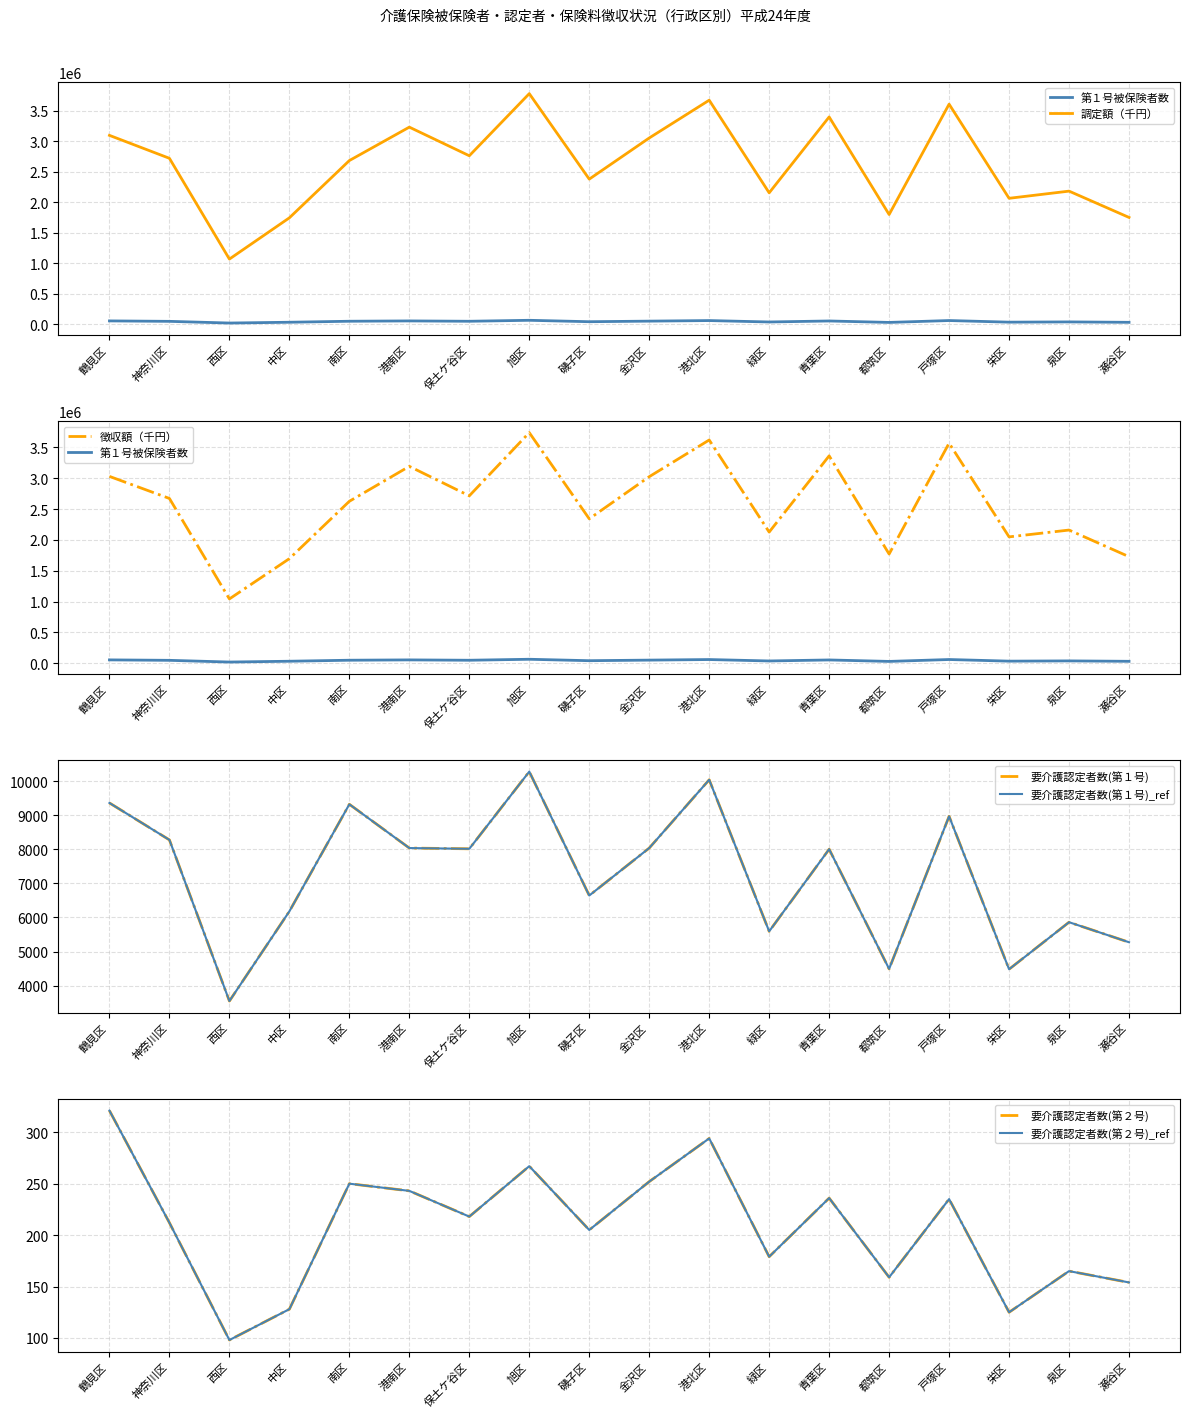

Which has a higher value, 南区 or 緑区?

南区